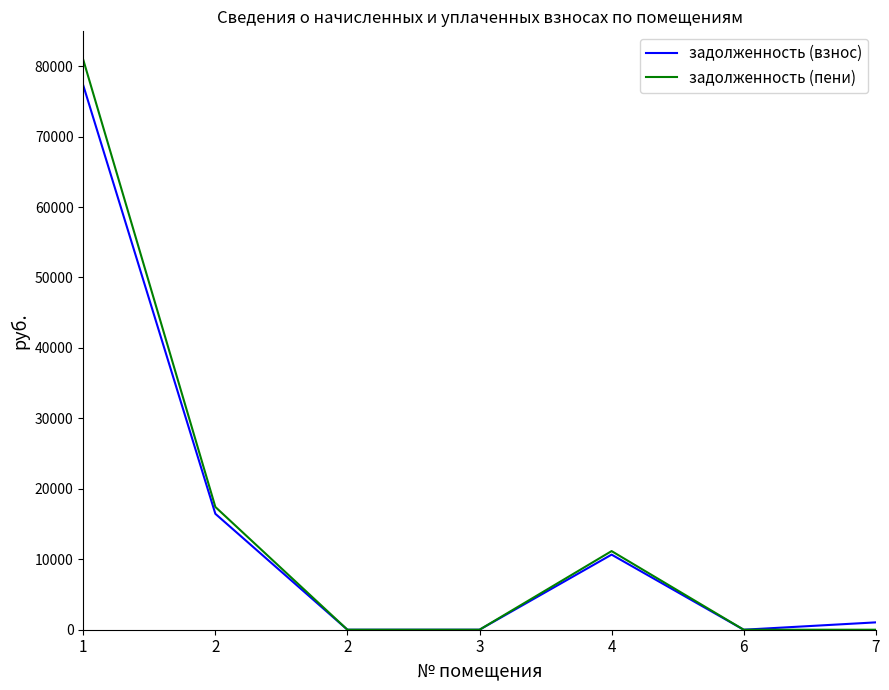

Reading left to right, what are all the values shown in this chart?

задолженность (взнос): 1=77263.7	2=16455.4	2=0.0	3=0.0	4=10660.1	6=0.0	7=1043.3
задолженность (пени): 1=80894.5	2=17427.2	2=0.0	3=0.0	4=11161.0	6=0.0	7=0.0